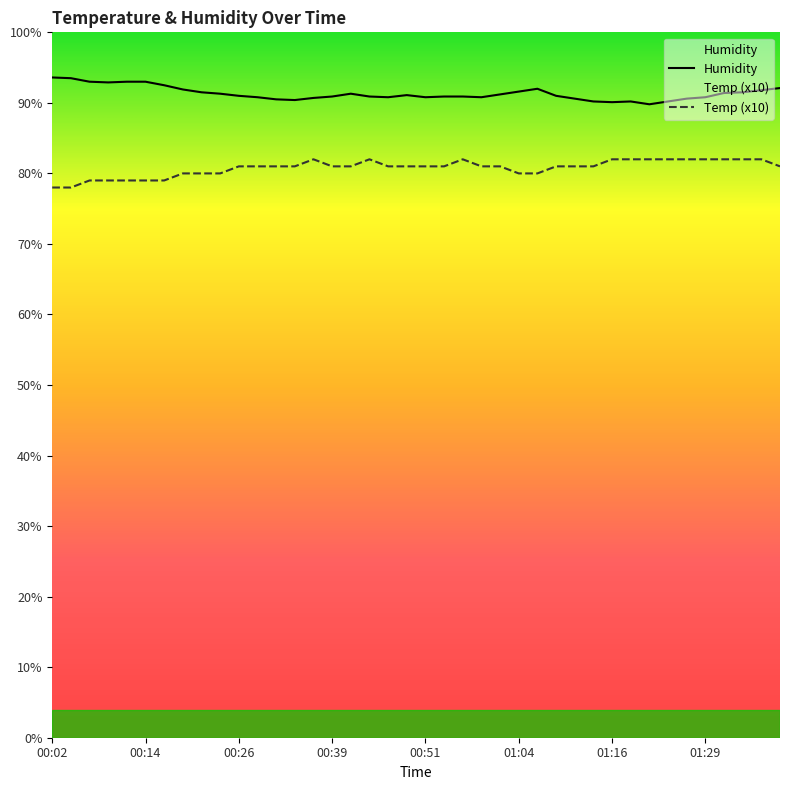

Which series has the largest total across all categories?

Humidity